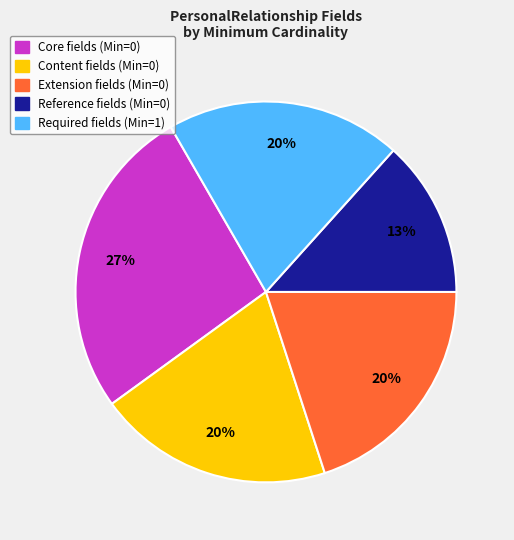

Does any single category account for the majority?

No